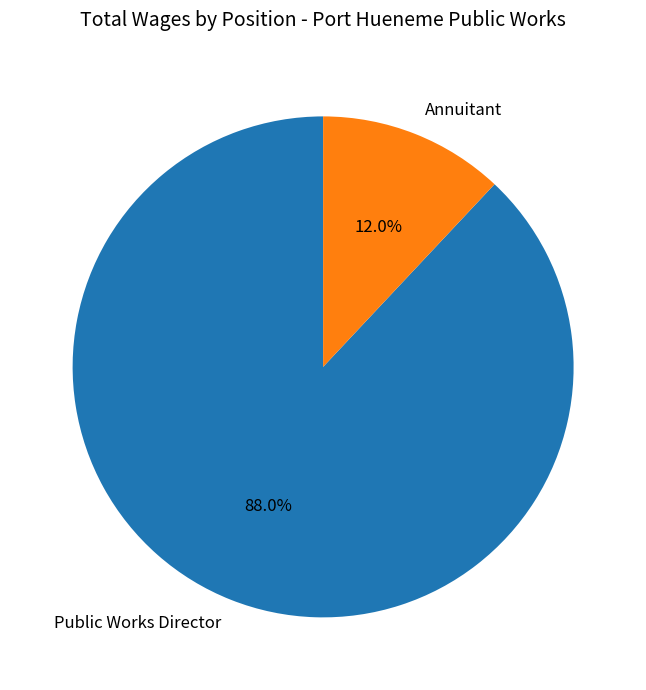

To the nearest percent, what percentage of the pie is Public Works Director?

88%